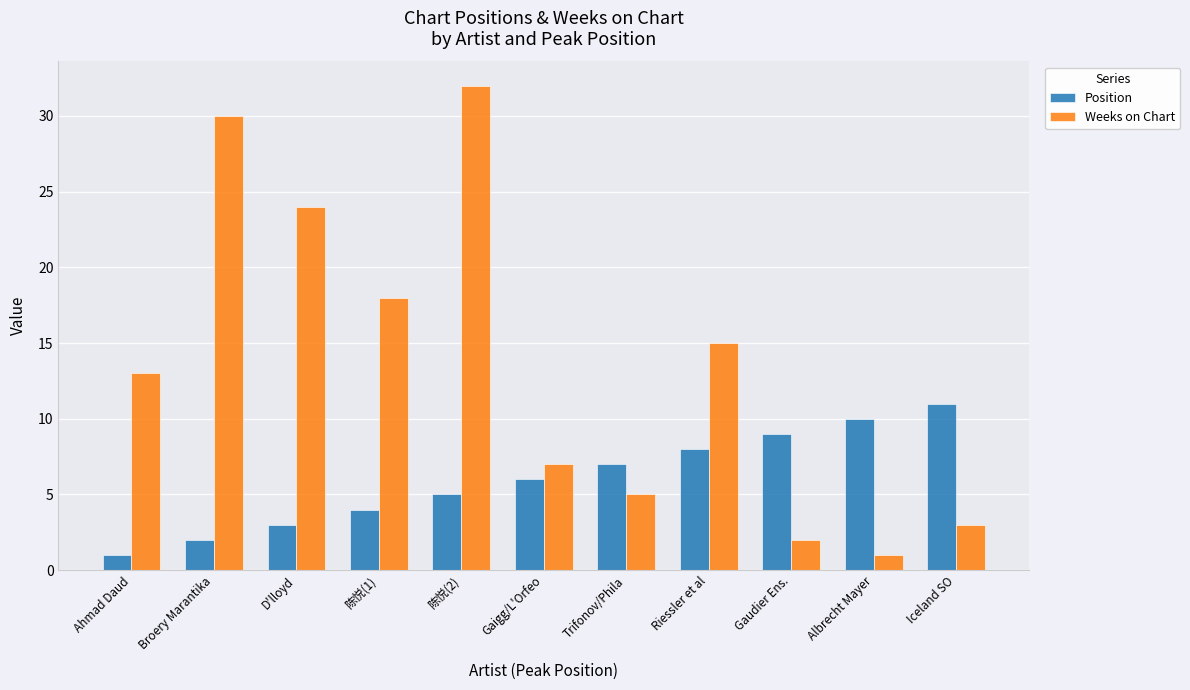

Does the chart contain any negative values?

No